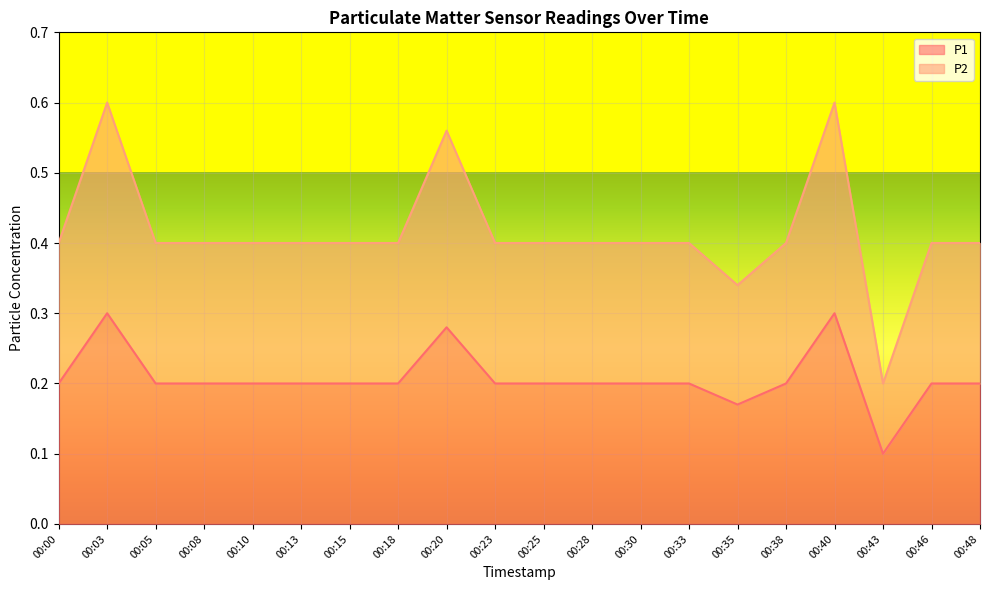

What is the value of the P1 point at the 16th from the left?

0.2